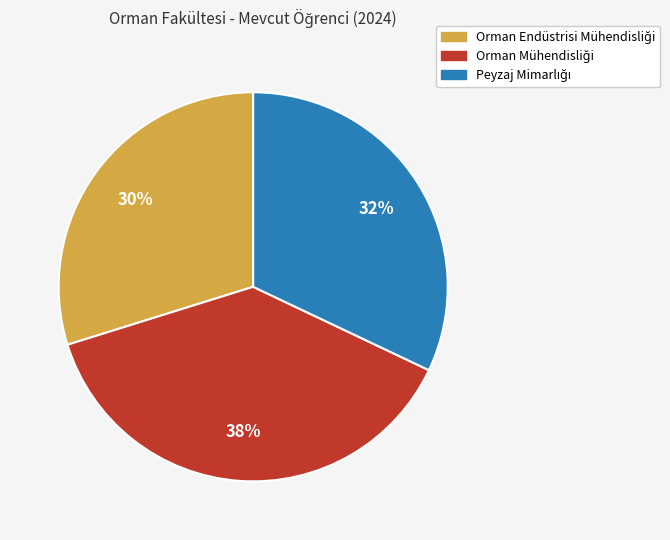

To the nearest percent, what is the average slice percentage?

33%